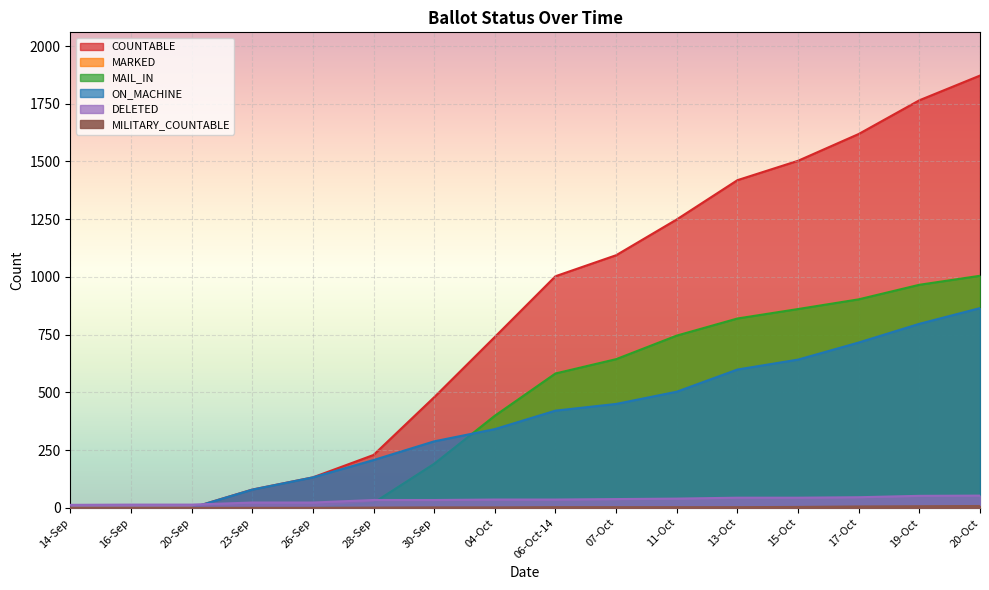

True or false: COUNTABLE and MAIL_IN intersect in this chart.

False